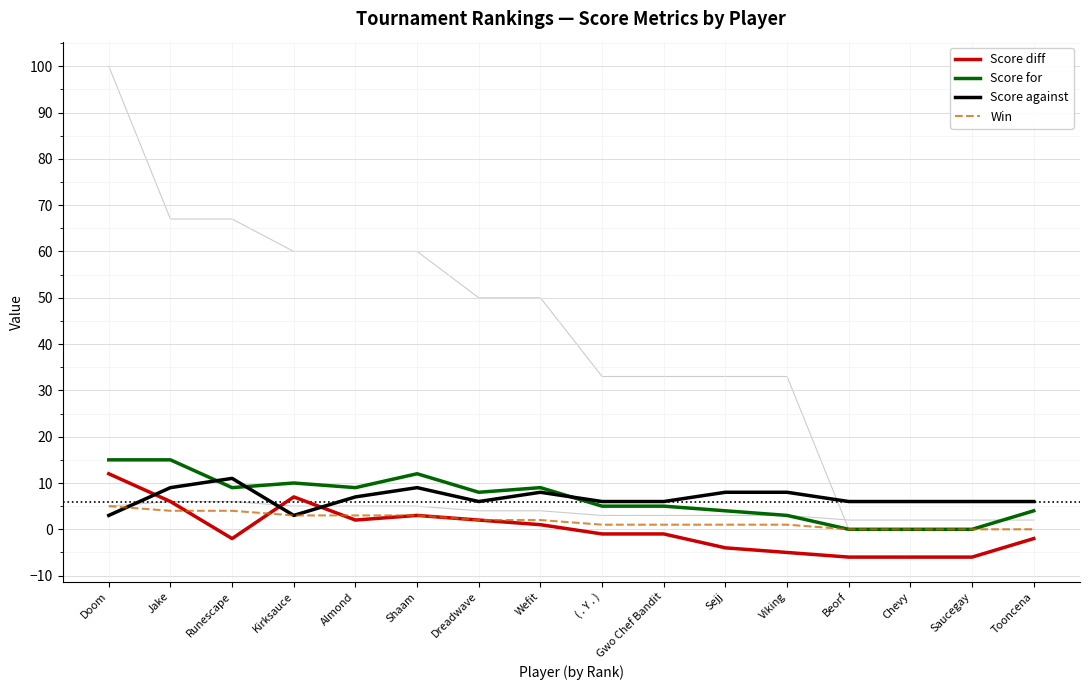

True or false: Score for has more than 1 interior local peaks.

True